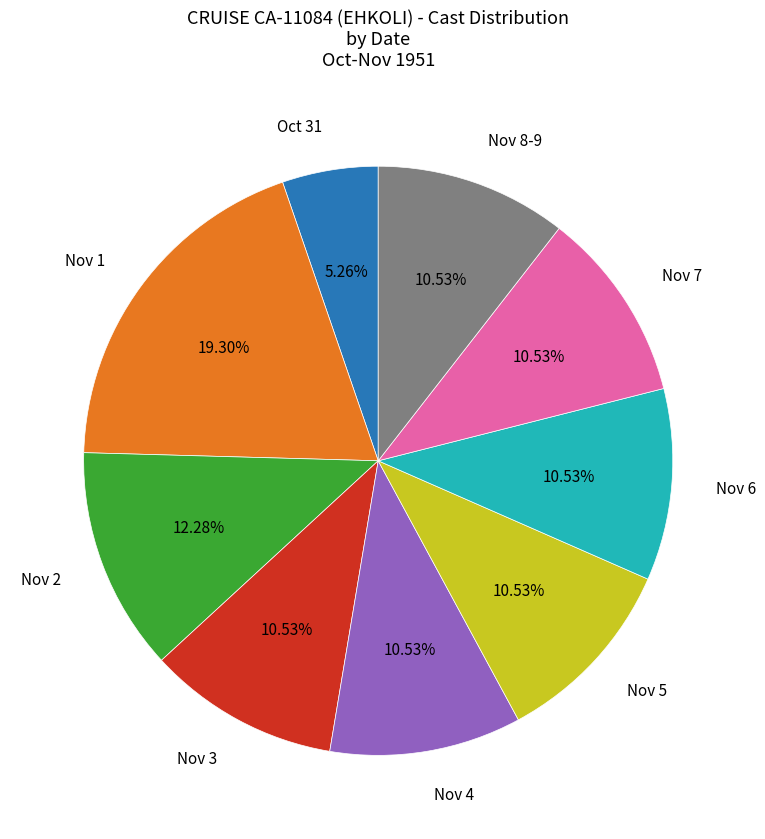

To the nearest percent, what is the average slice percentage?

11%